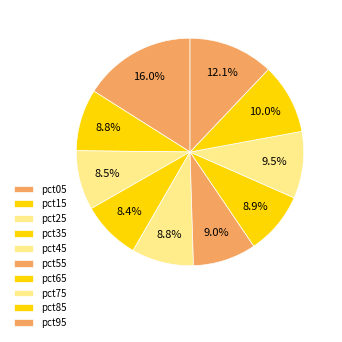

What percentage is the pct85 slice, to the nearest percent?

10%